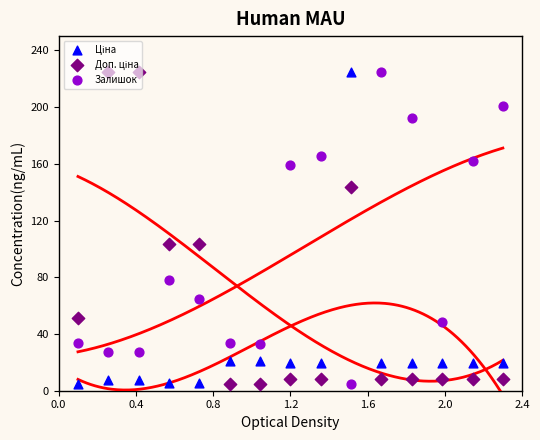

Which series has the widest spread of Y values?

Ціна